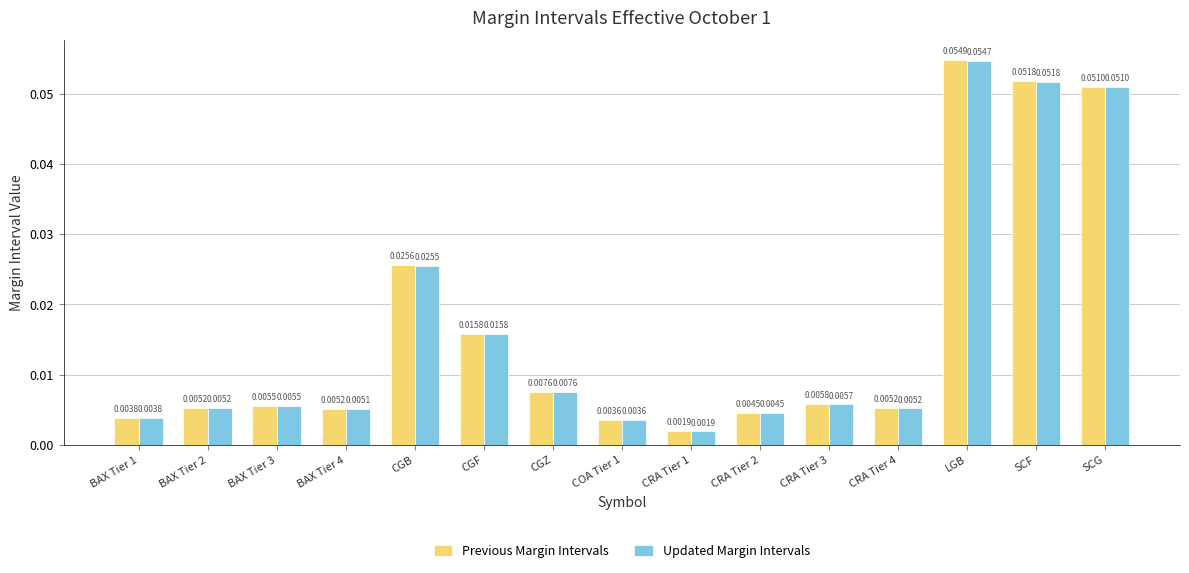

List the series in order of their peak value, lowest first.

Updated Margin Intervals, Previous Margin Intervals